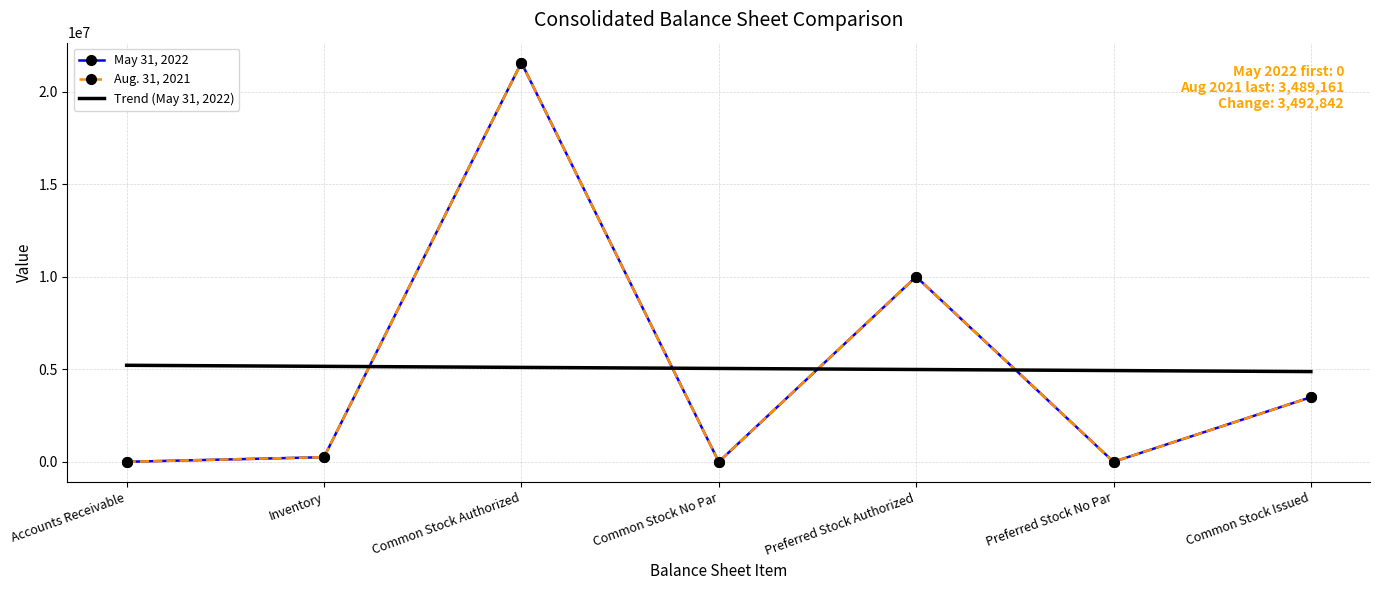

After their last crossing, which series has the higher values: May 31, 2022 or Trend (May 31, 2022)?

Trend (May 31, 2022)